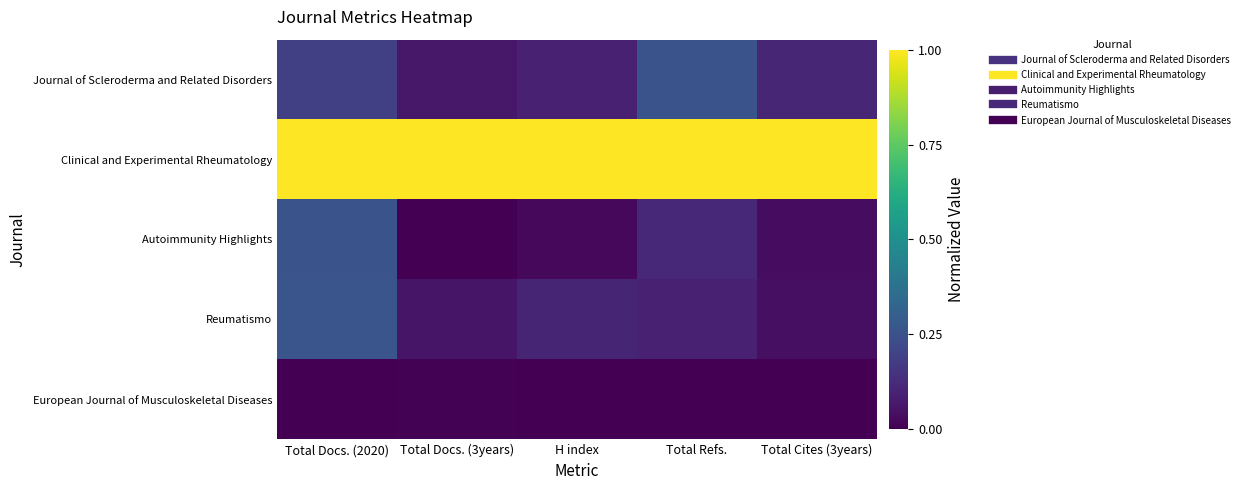

Which series has the widest spread of values?

Autoimmunity Highlights